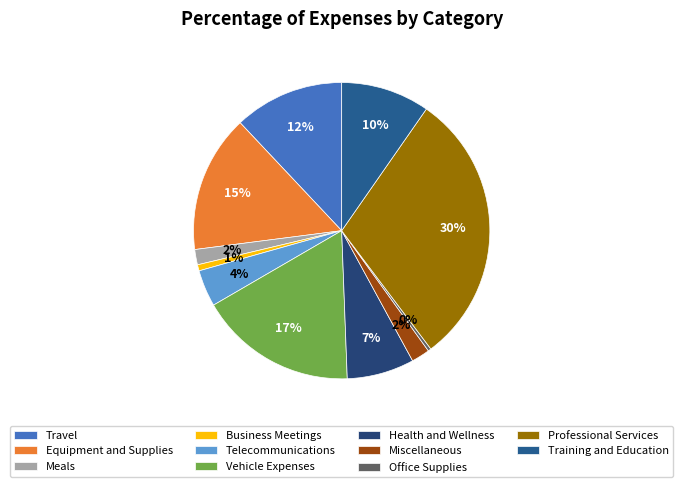

To the nearest percent, what is the combined percentage of Travel and Health and Wellness?

19%